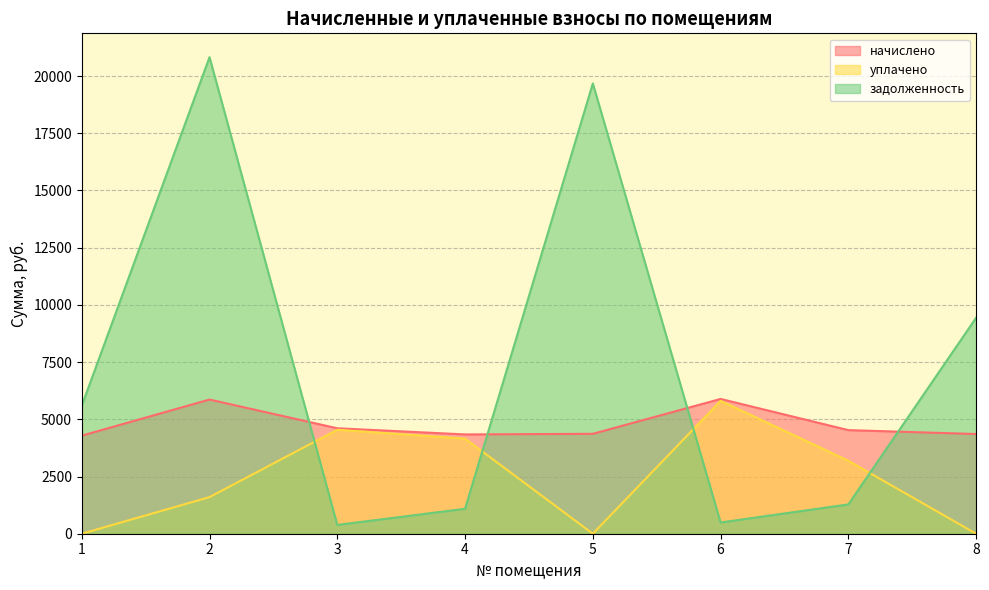

After their last crossing, which series has the higher values: уплачено or задолженность?

задолженность